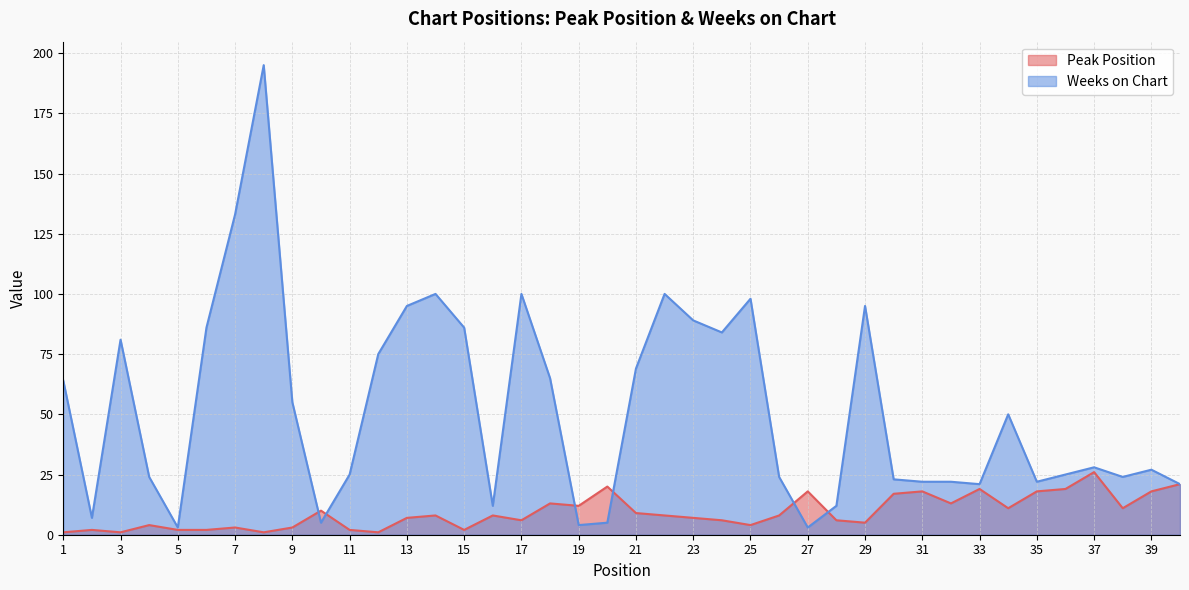

What is the difference between the maximum and minimum values in the Peak Position series?

25